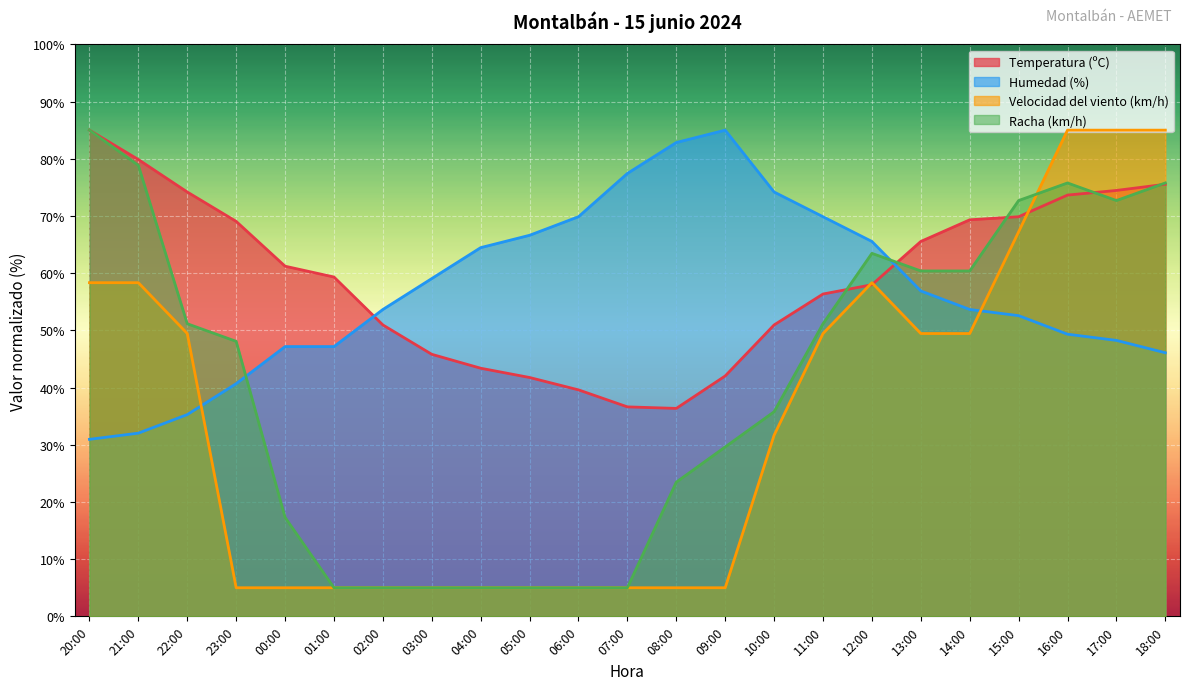

Rank the categories by Temperatura (ºC) value from highest to lowest.

20:00, 21:00, 18:00, 17:00, 22:00, 16:00, 15:00, 14:00, 23:00, 13:00, 00:00, 01:00, 12:00, 11:00, 02:00, 10:00, 03:00, 04:00, 09:00, 05:00, 06:00, 07:00, 08:00